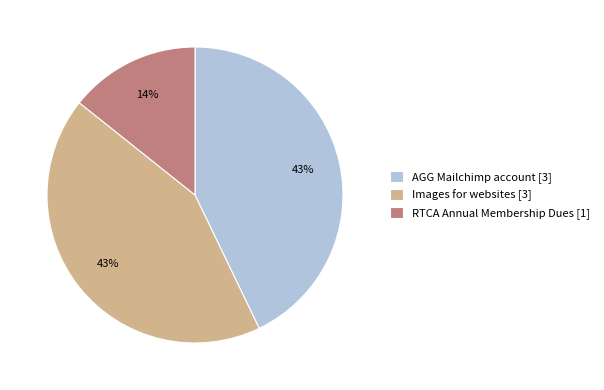

To the nearest percent, what portion does Images for websites [3] represent?

43%